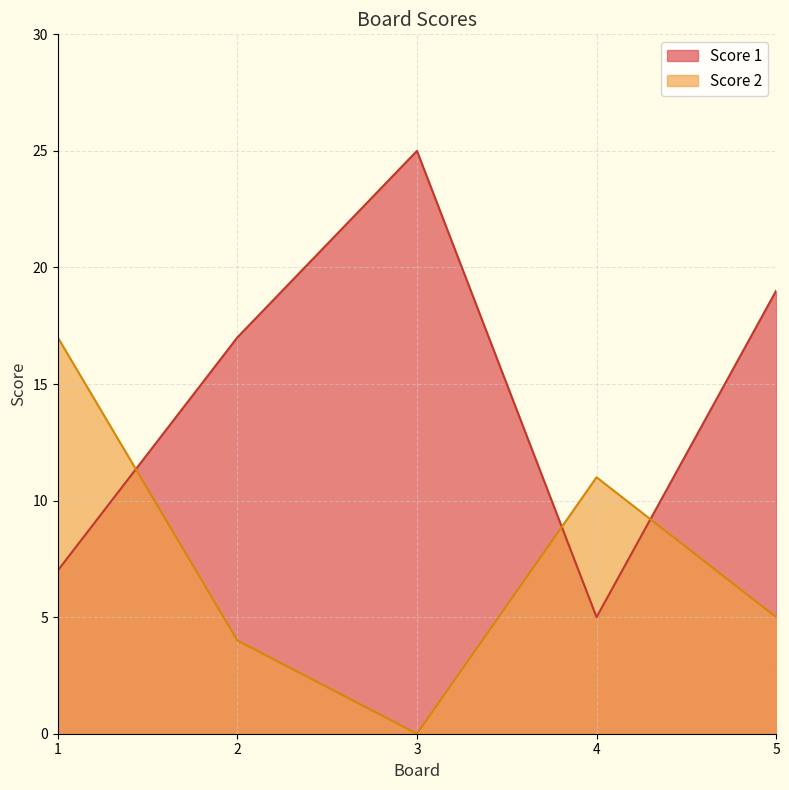

What is the sum of the Score 1 values at 3 and 4?

30